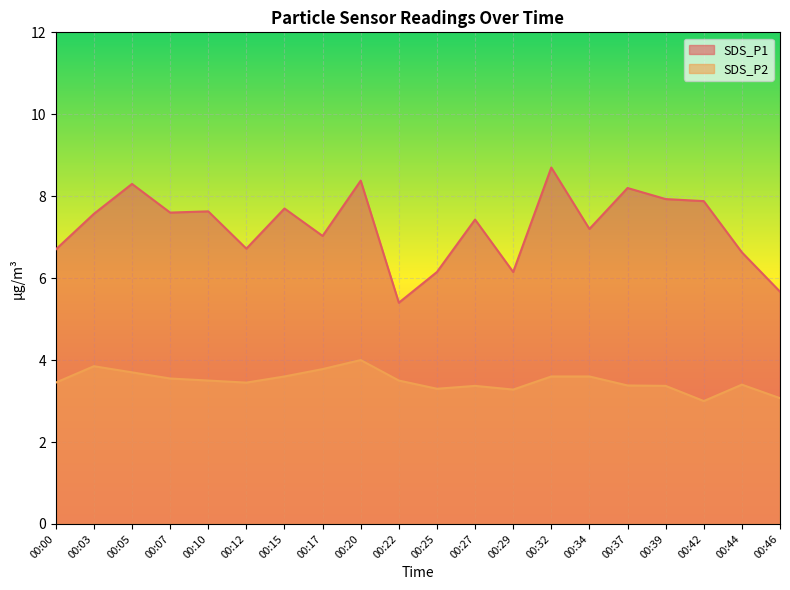

Rank the series at 00:29 from highest to lowest value.

SDS_P1, SDS_P2